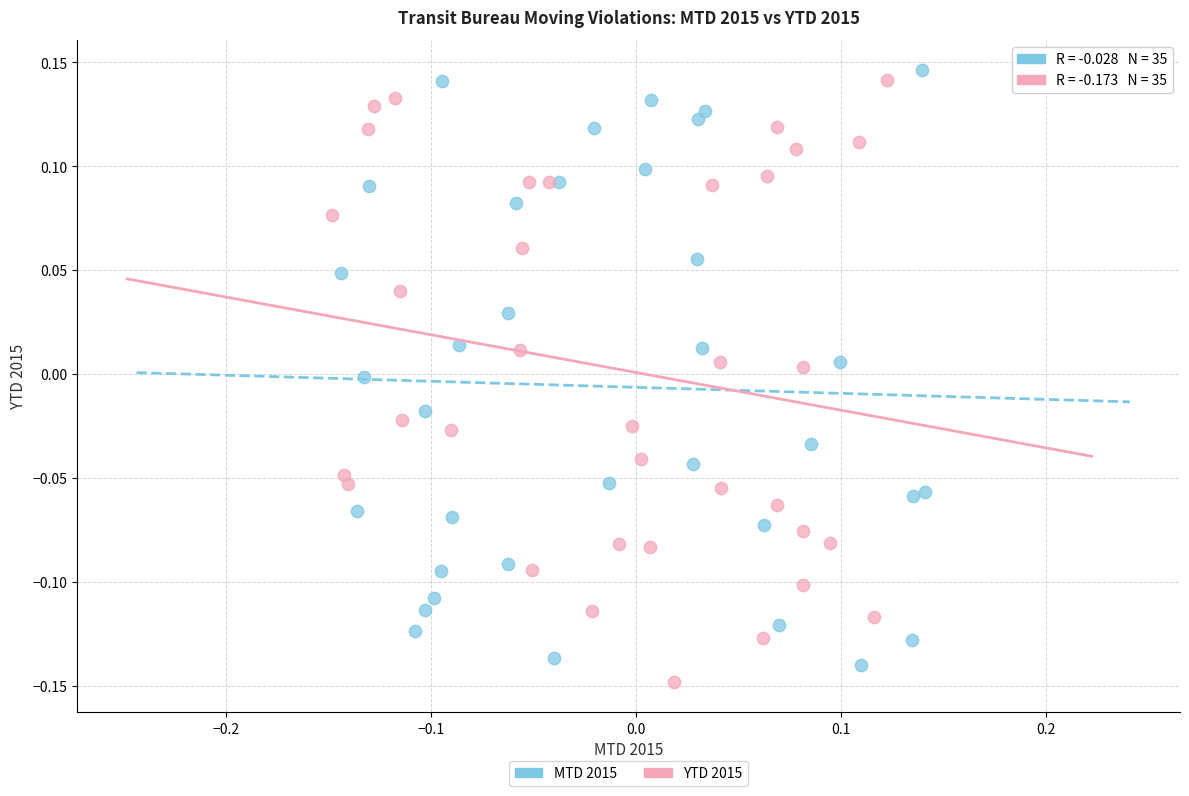

Which series reaches the maximum Y coordinate?

MTD 2015